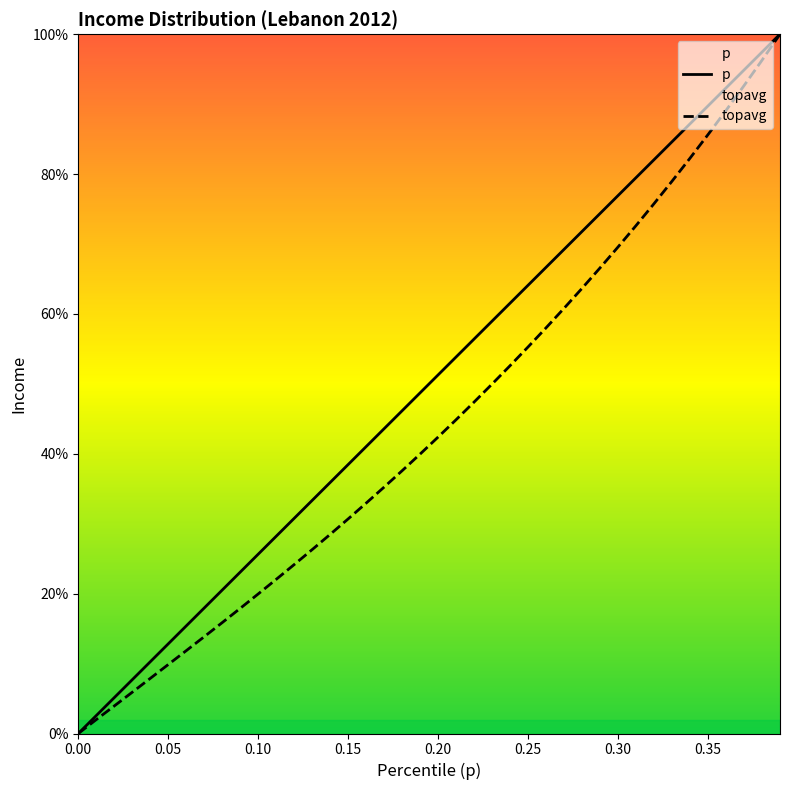

What is the approximate value of topavg at 0.05?

0.1